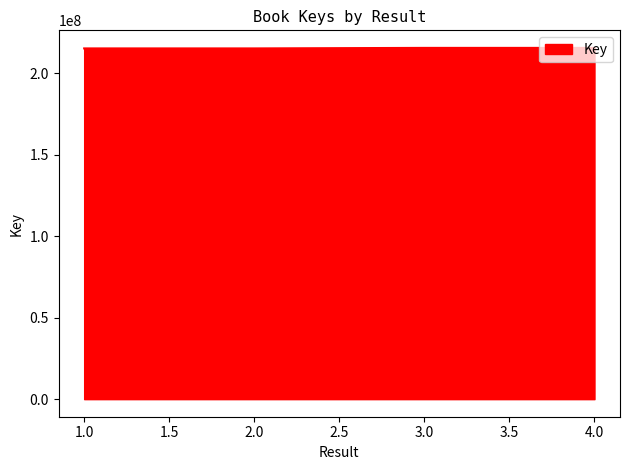

What is the maximum value shown in the chart?

215475590